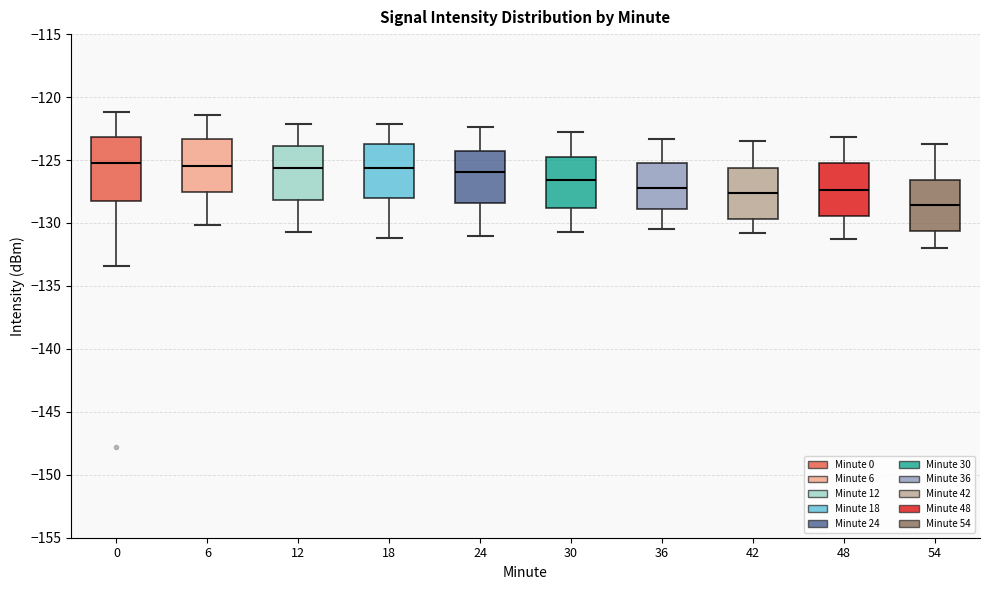

Reading left to right, read every box against the y-axis: the position of its median line, the range the box covers, and the ends of its whiskers. The values are not printed on the chart, so give them approximately, as read against the axis.

0: median -125.0, box -128.5 to -123.0, whiskers -133.5 to -121.0
6: median -125.5, box -127.5 to -123.5, whiskers -130.0 to -121.5
12: median -125.5, box -128.0 to -124.0, whiskers -130.5 to -122.0
18: median -125.5, box -128.0 to -123.5, whiskers -131.0 to -122.0
24: median -126.0, box -128.5 to -124.5, whiskers -131.0 to -122.5
30: median -126.5, box -129.0 to -125.0, whiskers -130.5 to -123.0
36: median -127.0, box -129.0 to -125.0, whiskers -130.5 to -123.5
42: median -127.5, box -129.5 to -125.5, whiskers -131.0 to -123.5
48: median -127.5, box -129.5 to -125.5, whiskers -131.5 to -123.0
54: median -128.5, box -130.5 to -126.5, whiskers -132.0 to -123.5